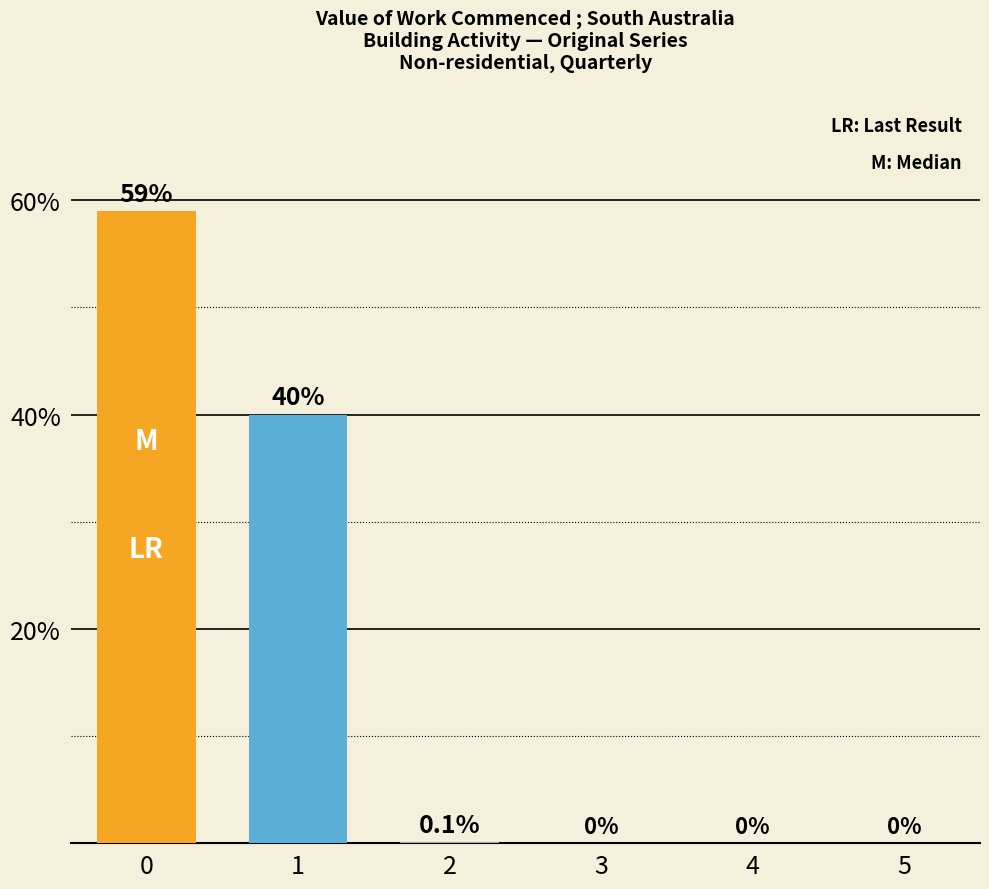

The value at 5 is 19.2. True or false?

False